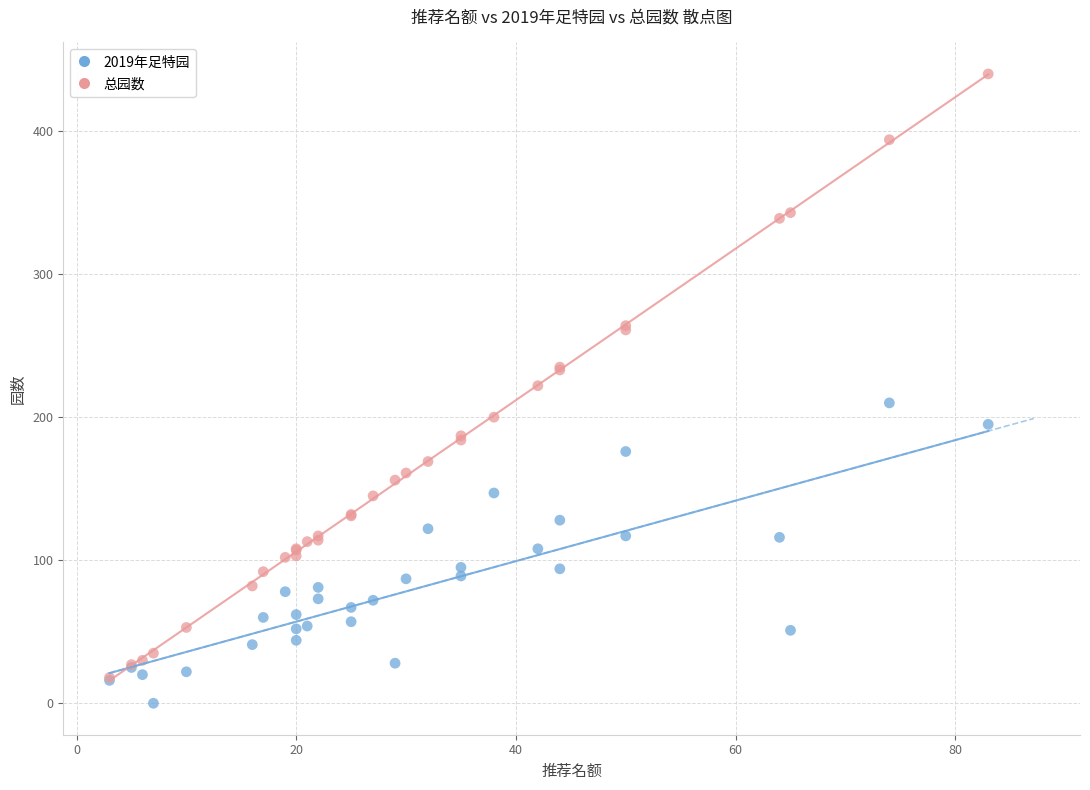

Which series contains the lowest Y value?

2019年足特园